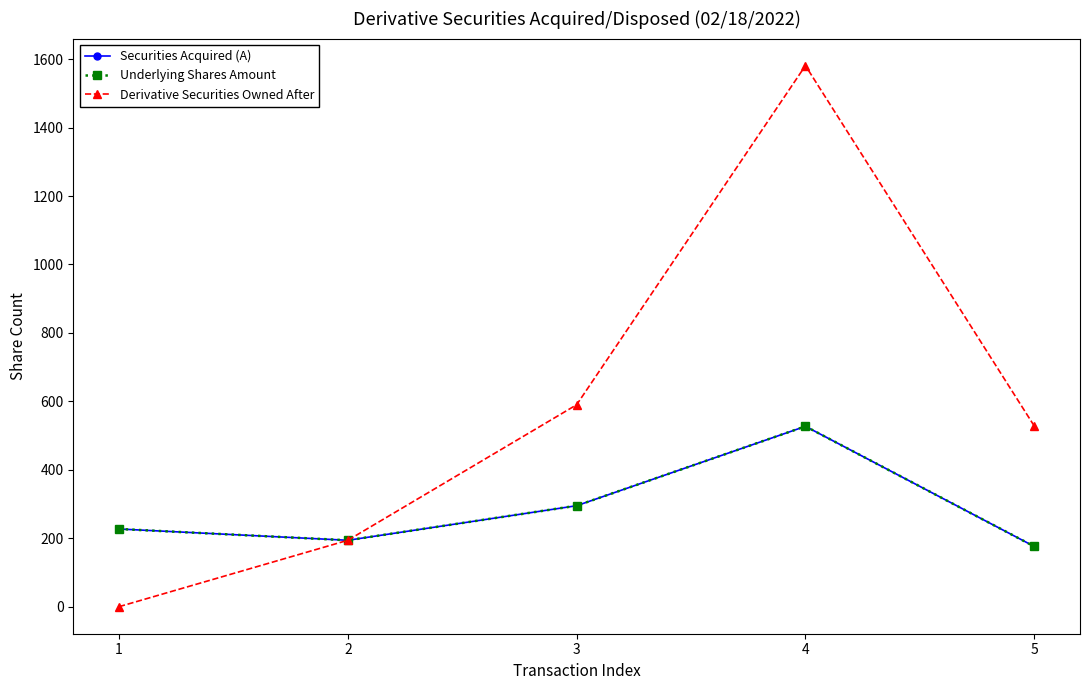

Does the chart have visible grid lines?

No